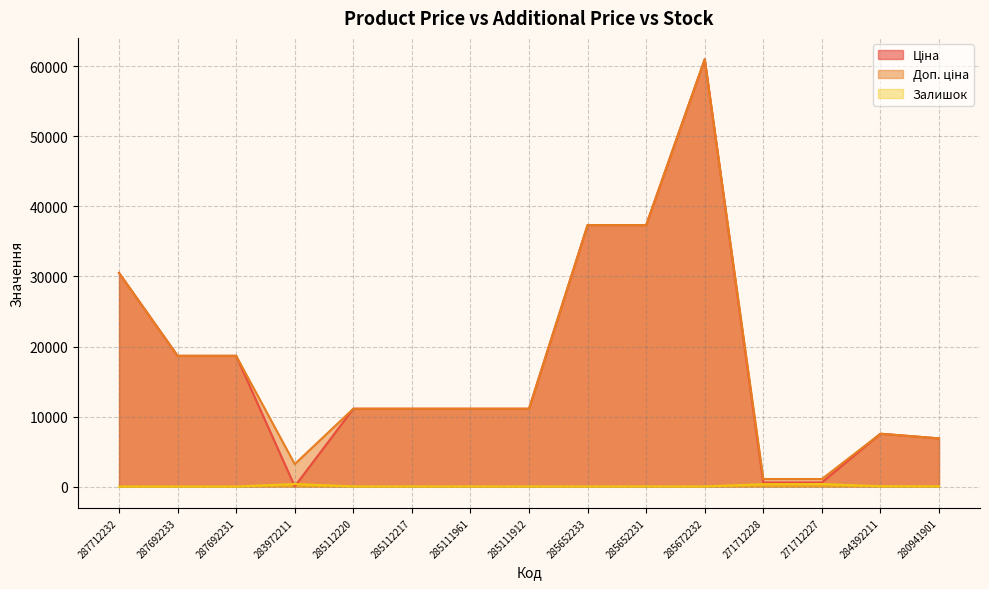

What is the label of the 1st point from the left?

287712232